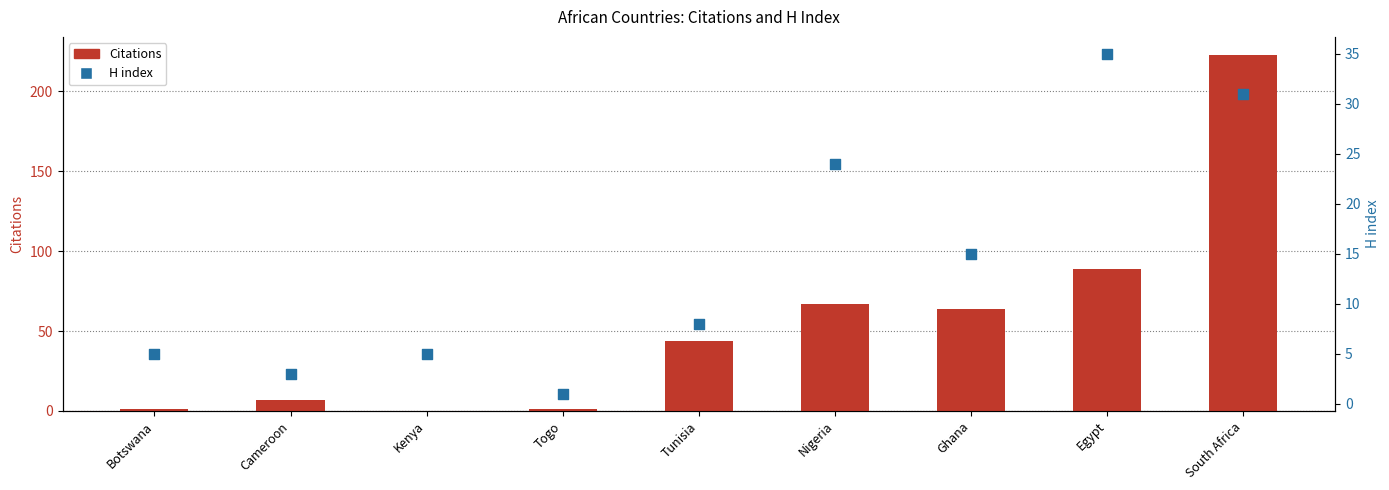

Which series has the largest total across all categories?

Citations